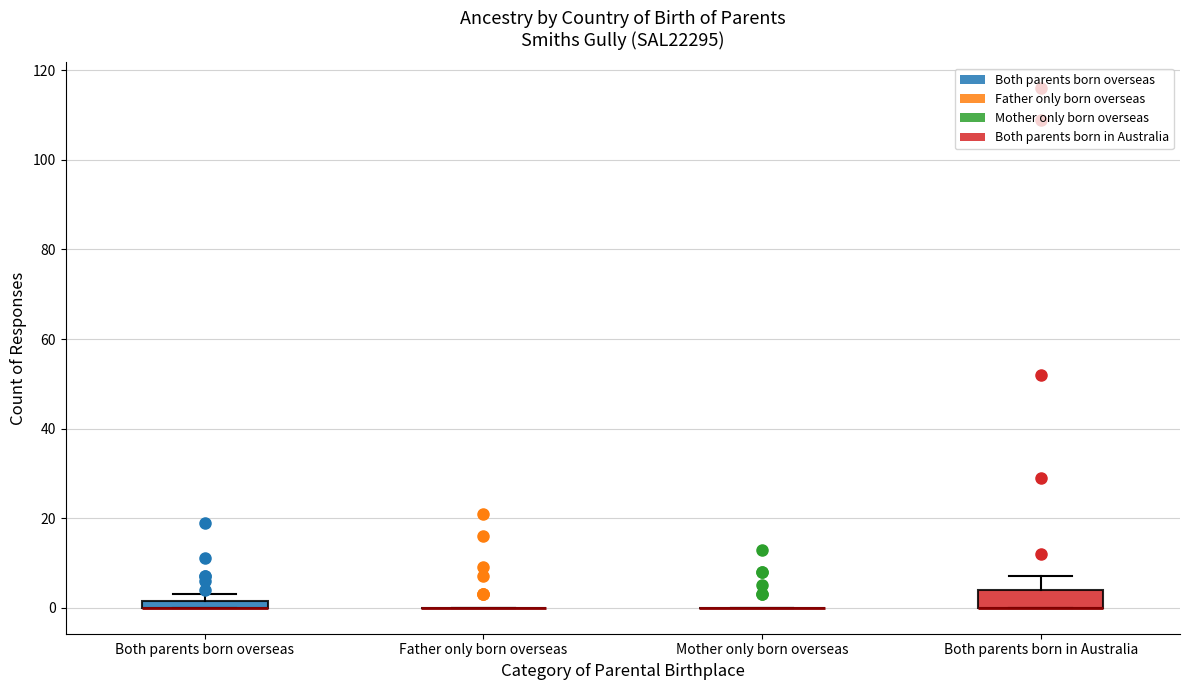

Comparing the boxes themselves (not the whiskers), which one is the tallest?

Both parents born in Australia